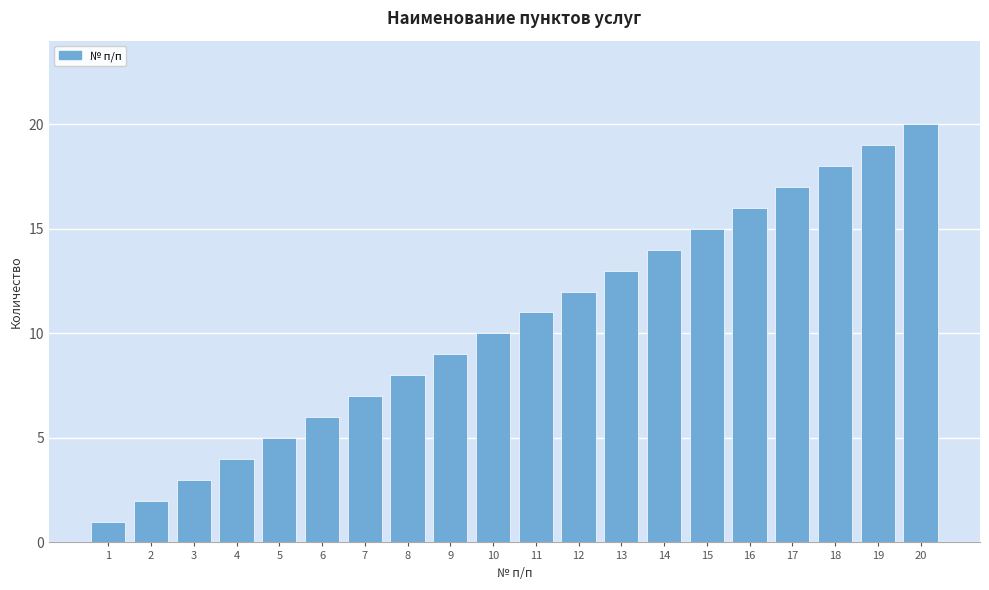

What is the difference between the second highest and minimum values?

18